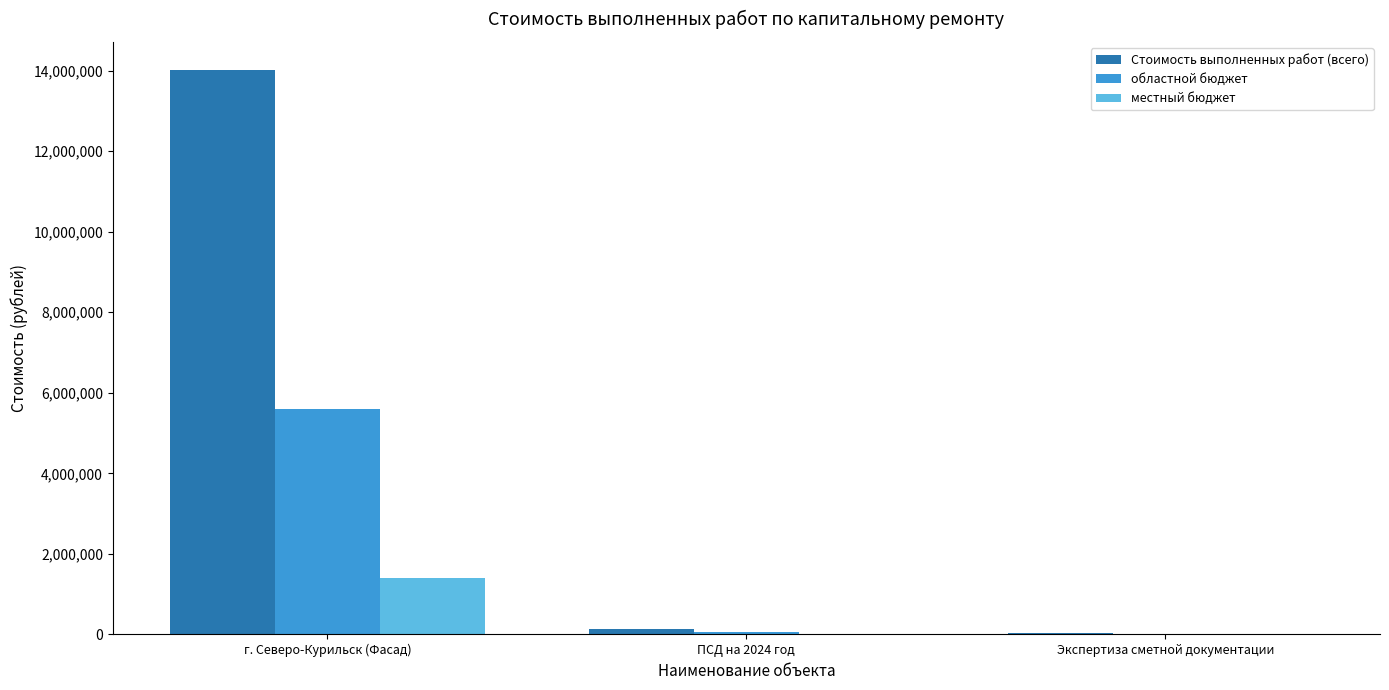

What is the average value of the областной бюджет series?

1891623.1